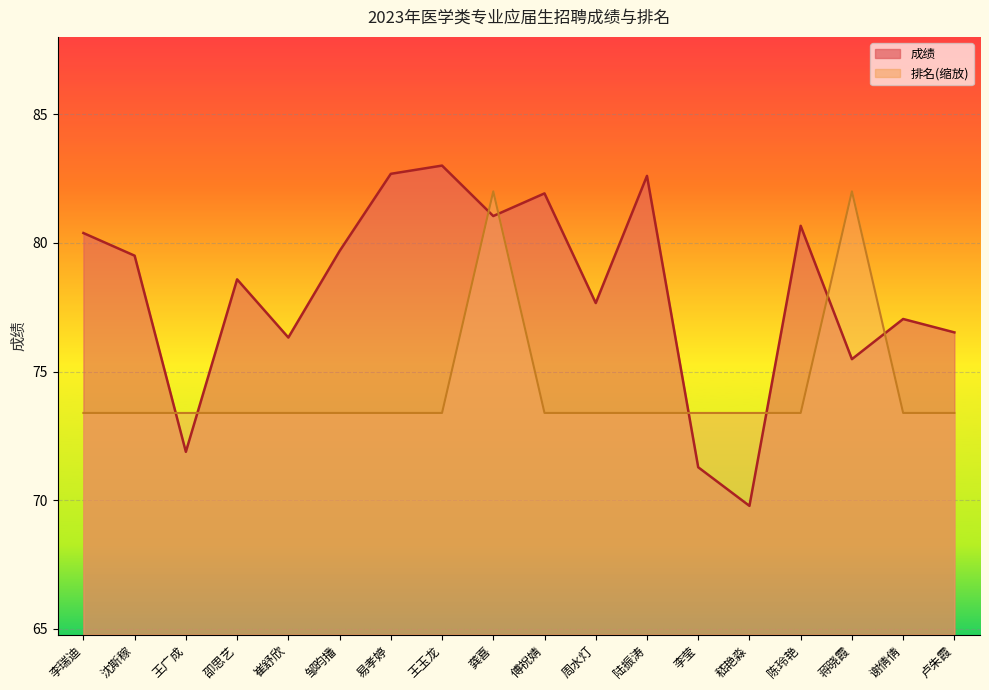

How many intersections are there between 排名 and 成绩?

8